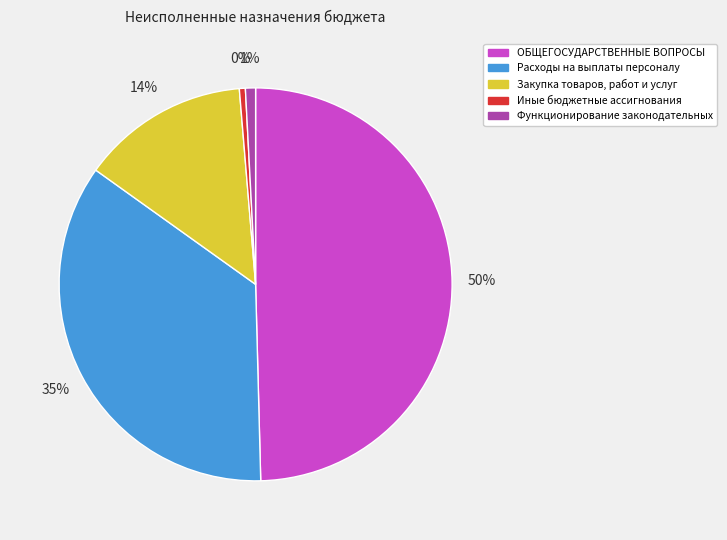

What percentage is the ОБЩЕГОСУДАРСТВЕННЫЕ ВОПРОСЫ slice, to the nearest percent?

50%